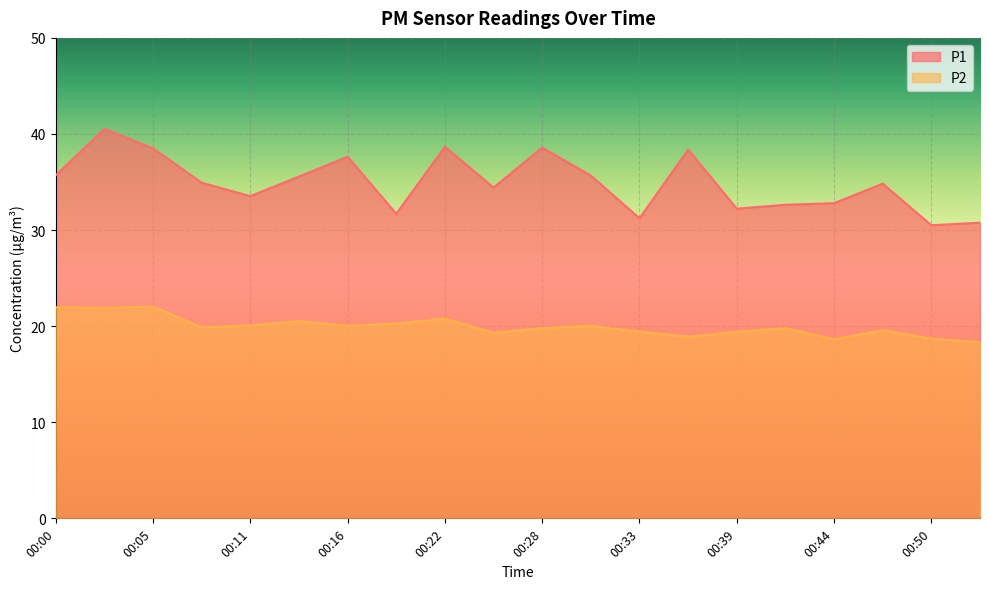

True or false: P1 and P2 intersect in this chart.

False